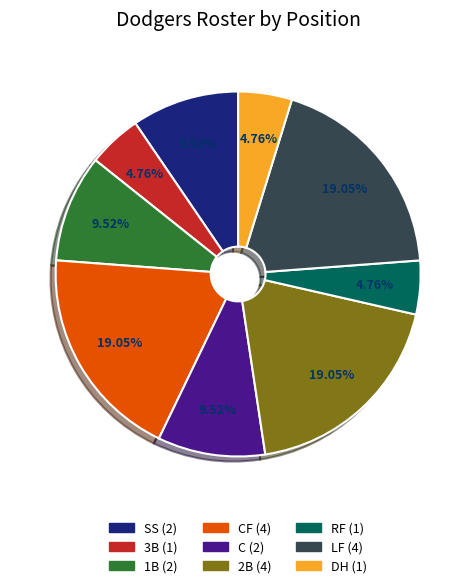

Does any single category account for the majority?

No